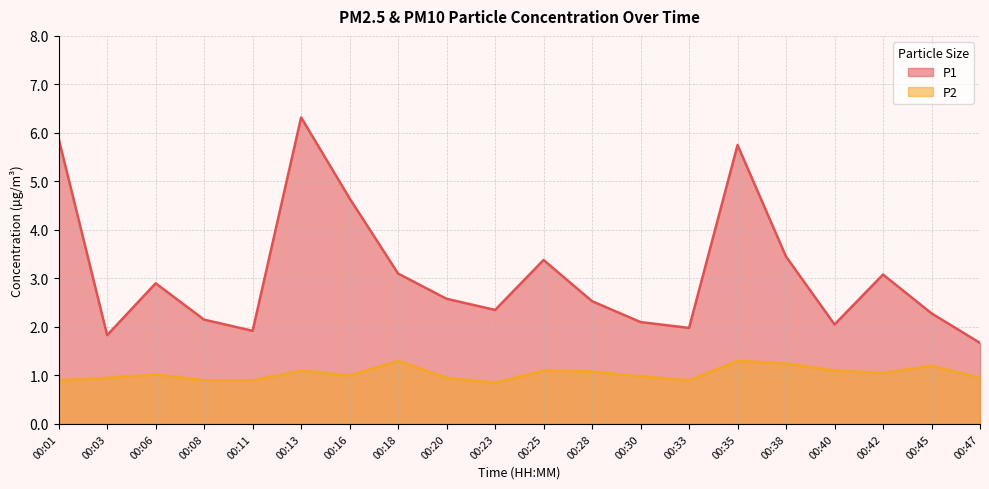

Where does the P2 series first go above 1?

00:06